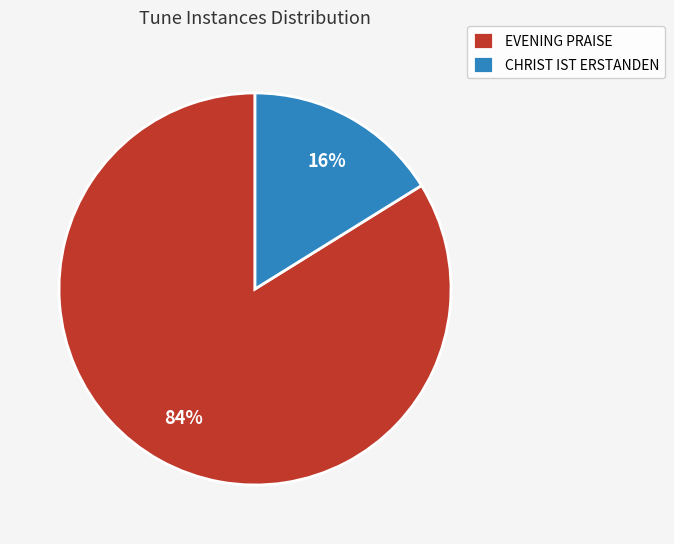

Which has a higher value, CHRIST IST ERSTANDEN or EVENING PRAISE?

EVENING PRAISE